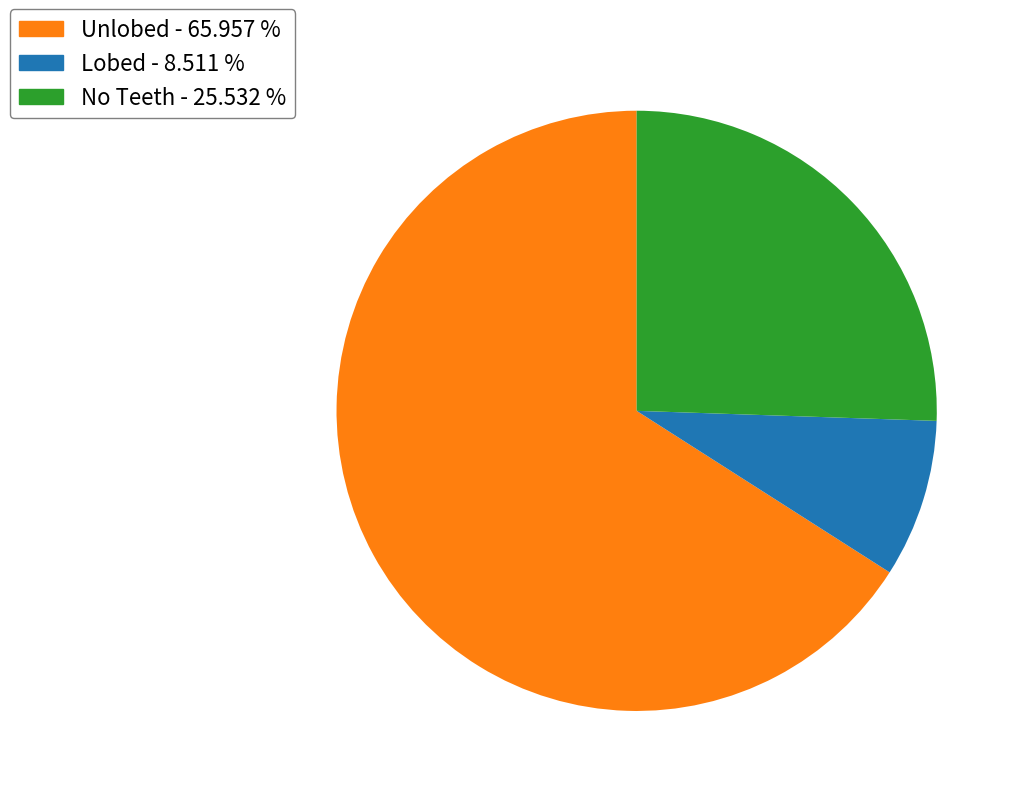

Count the number of slices in the pie.

3